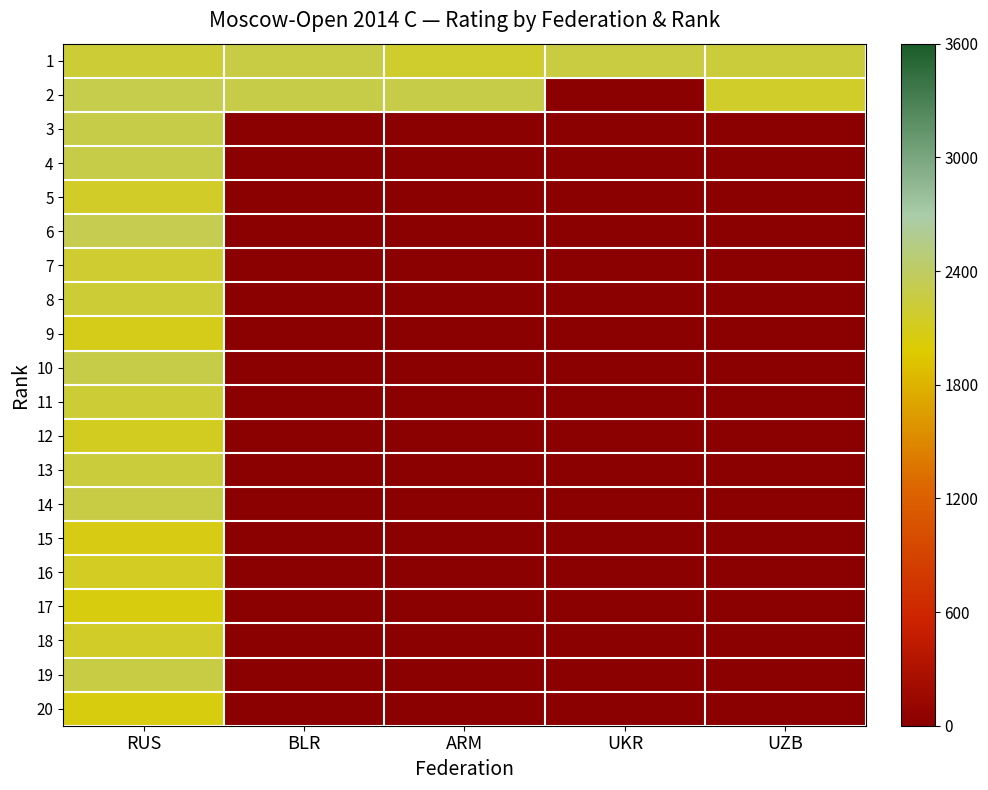

How many distinct data groups are displayed?

20